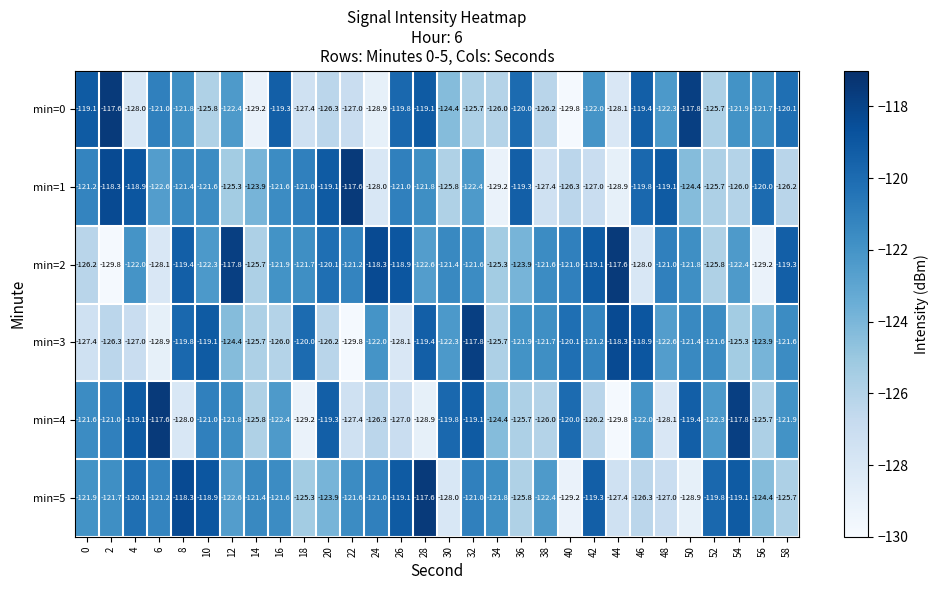

Rank the series at 36 from lowest to highest value.

min=5, min=4, min=2, min=3, min=0, min=1